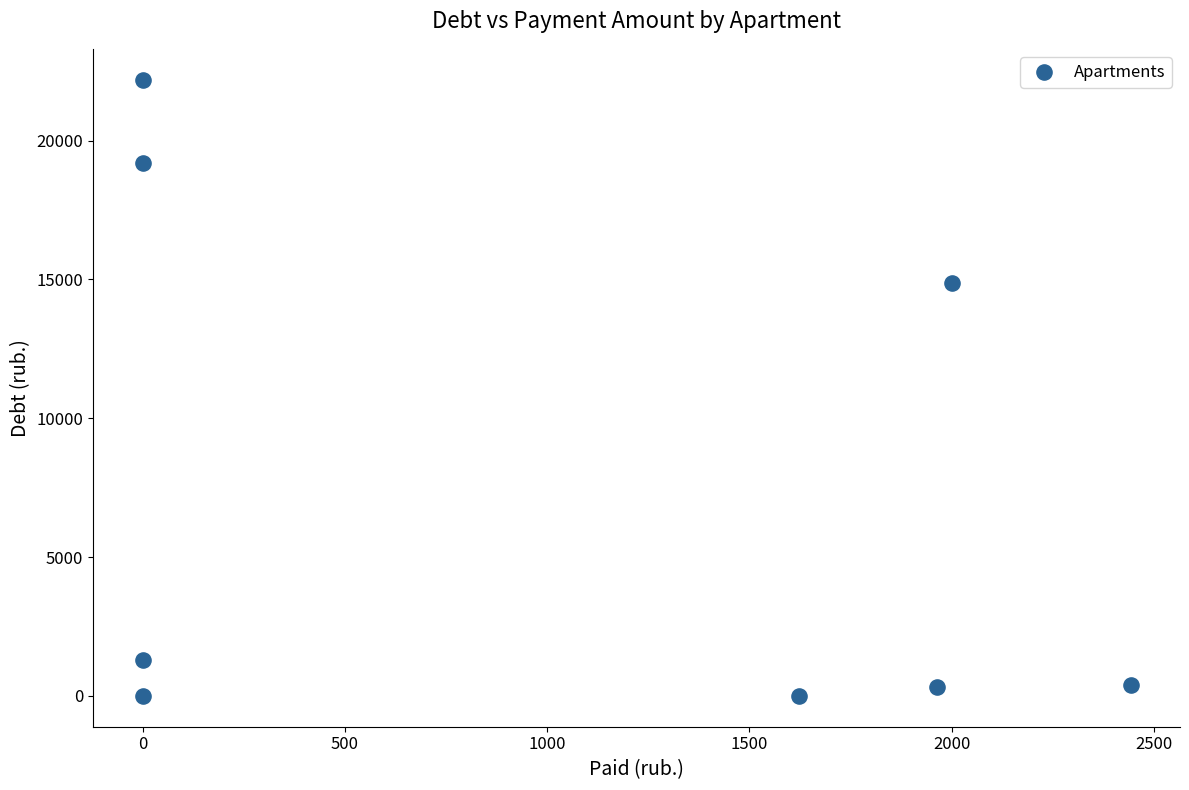

What Y value in the scatter plot is closest to 11098?

14879.1